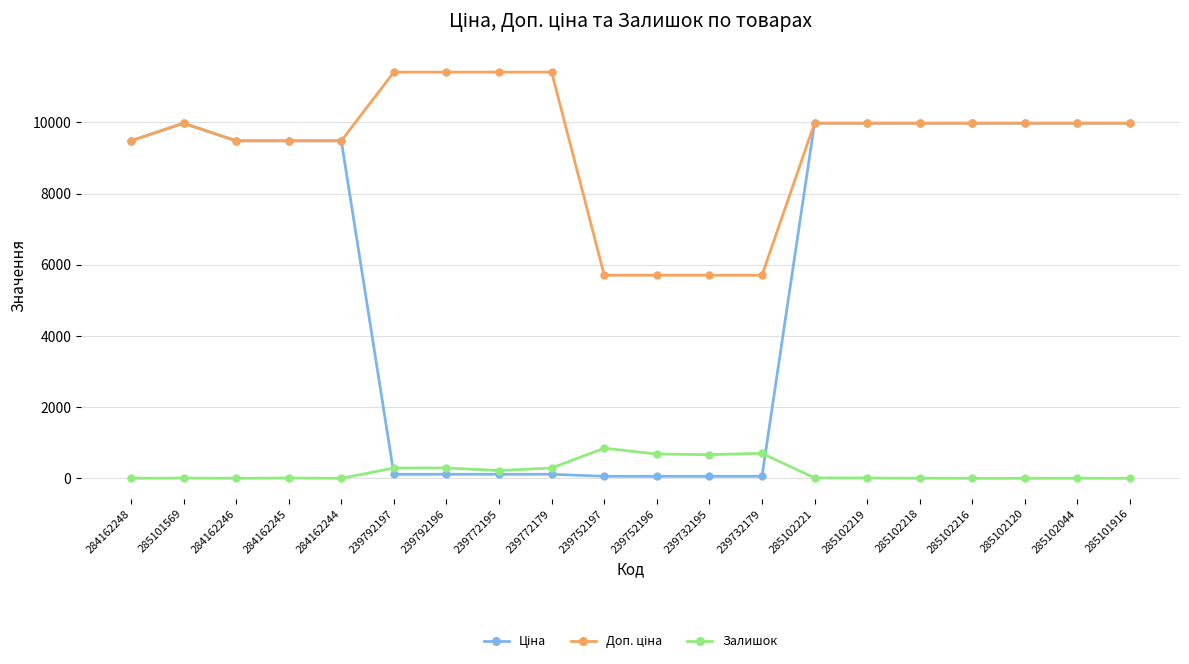

What is the difference between the maximum and minimum values in the Залишок series?

845.0